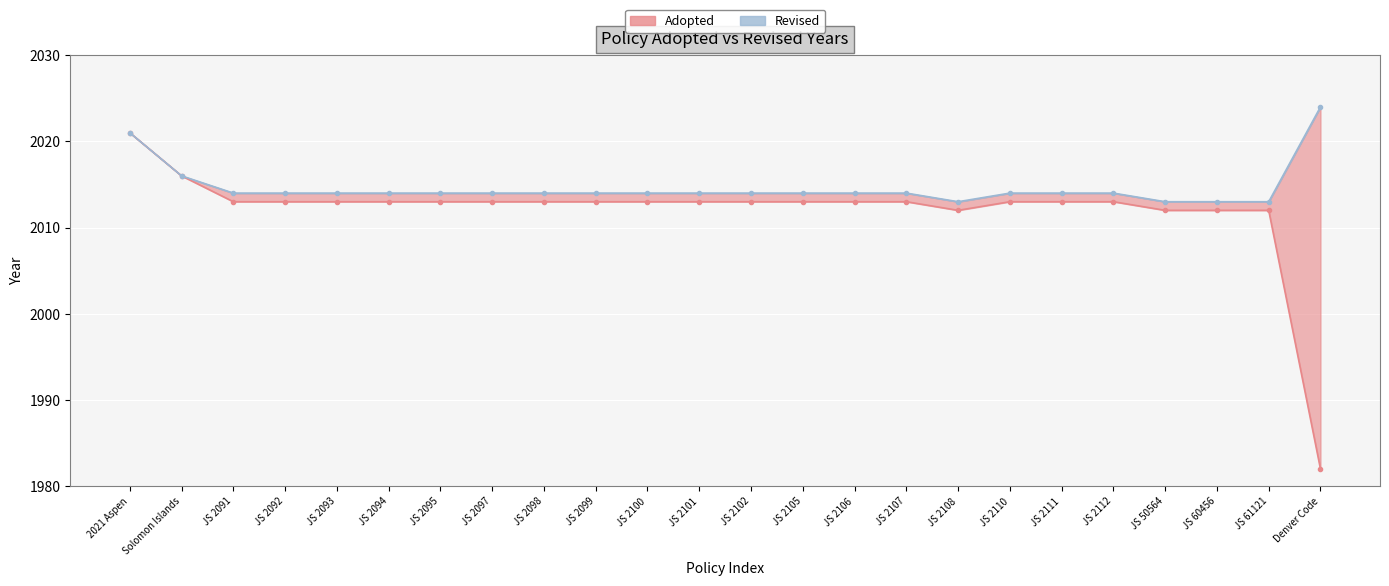

Count the number of data series in this chart.

2